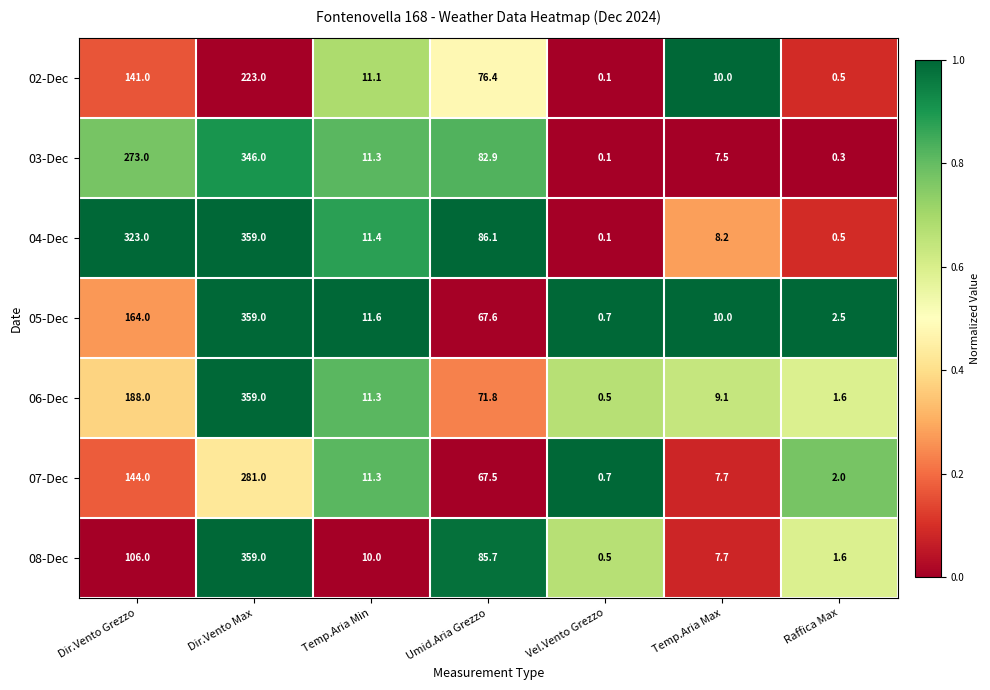

How many series are shown in this chart?

7